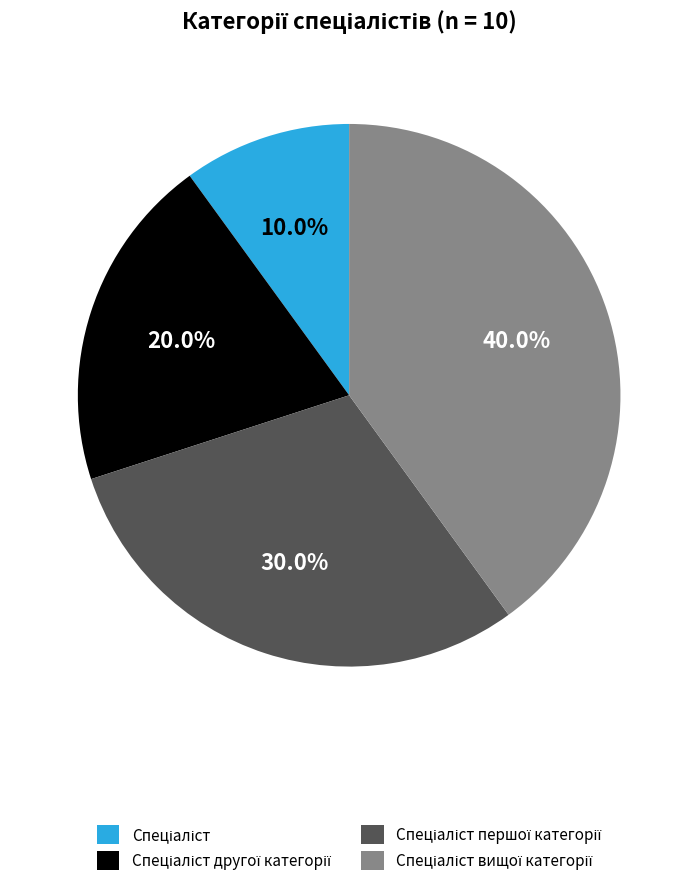

Is there a majority slice in this chart?

No